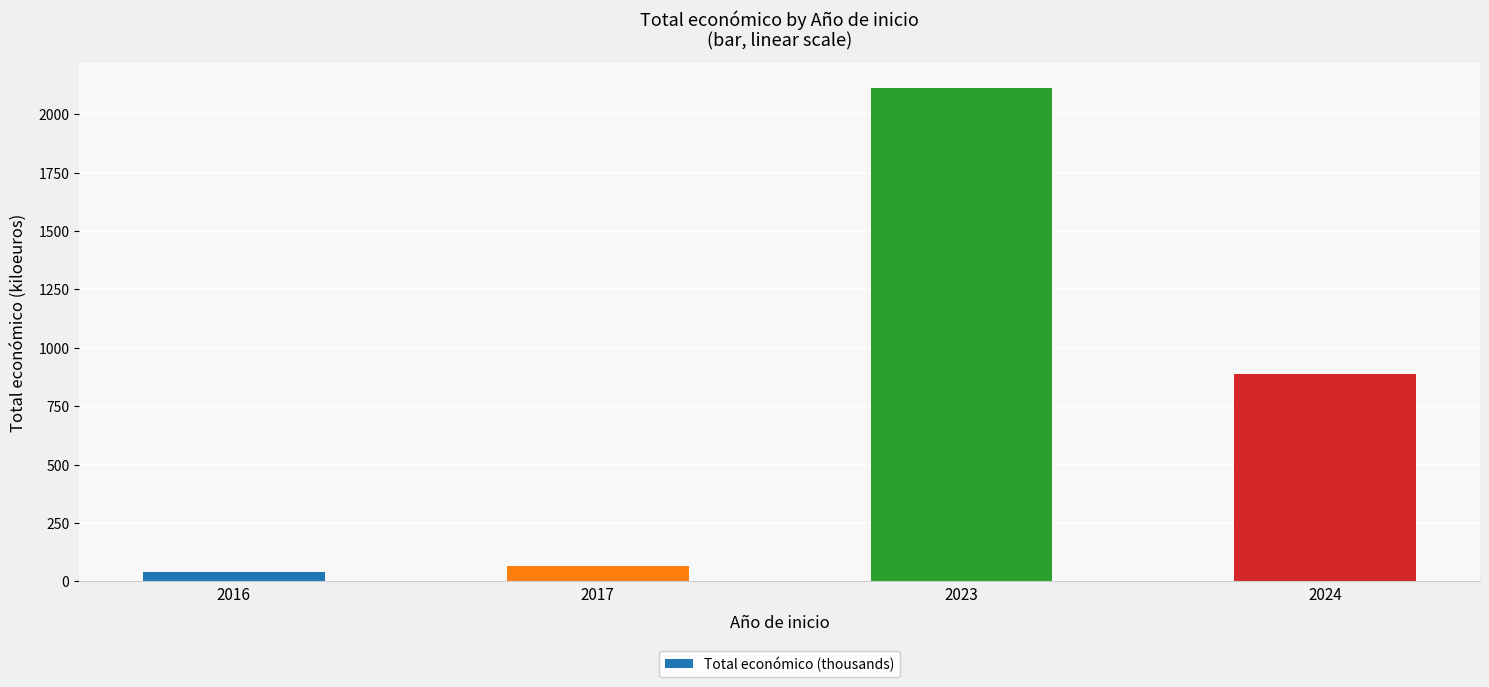

What is the change in value from 2016 to 2023?

+2074.3